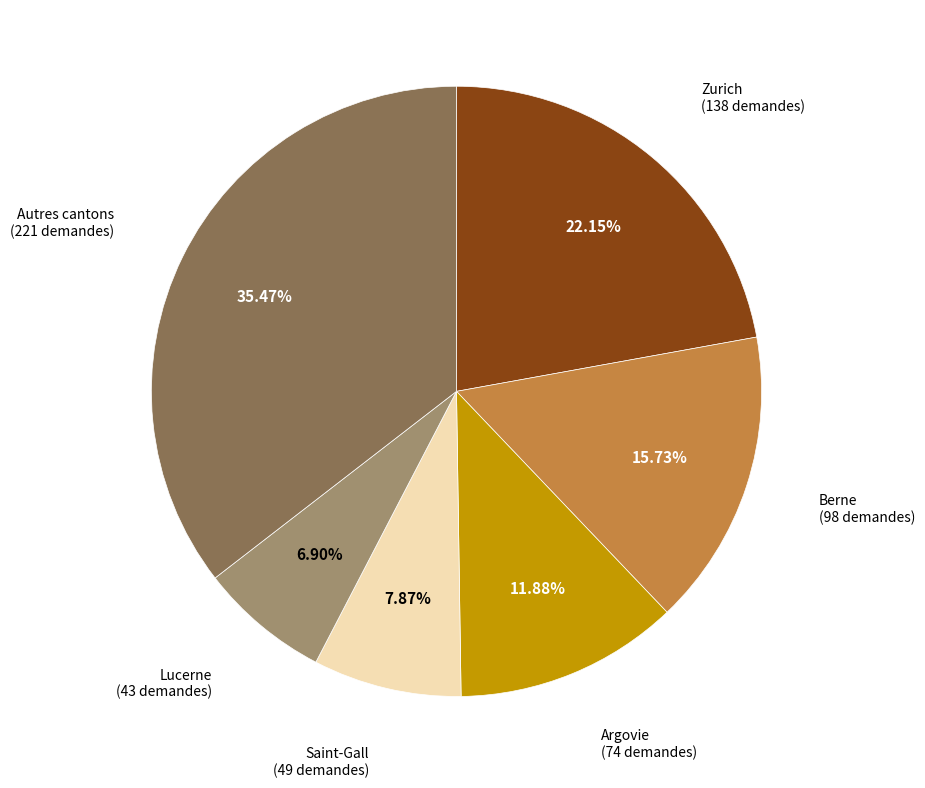

Does any single category account for the majority?

No